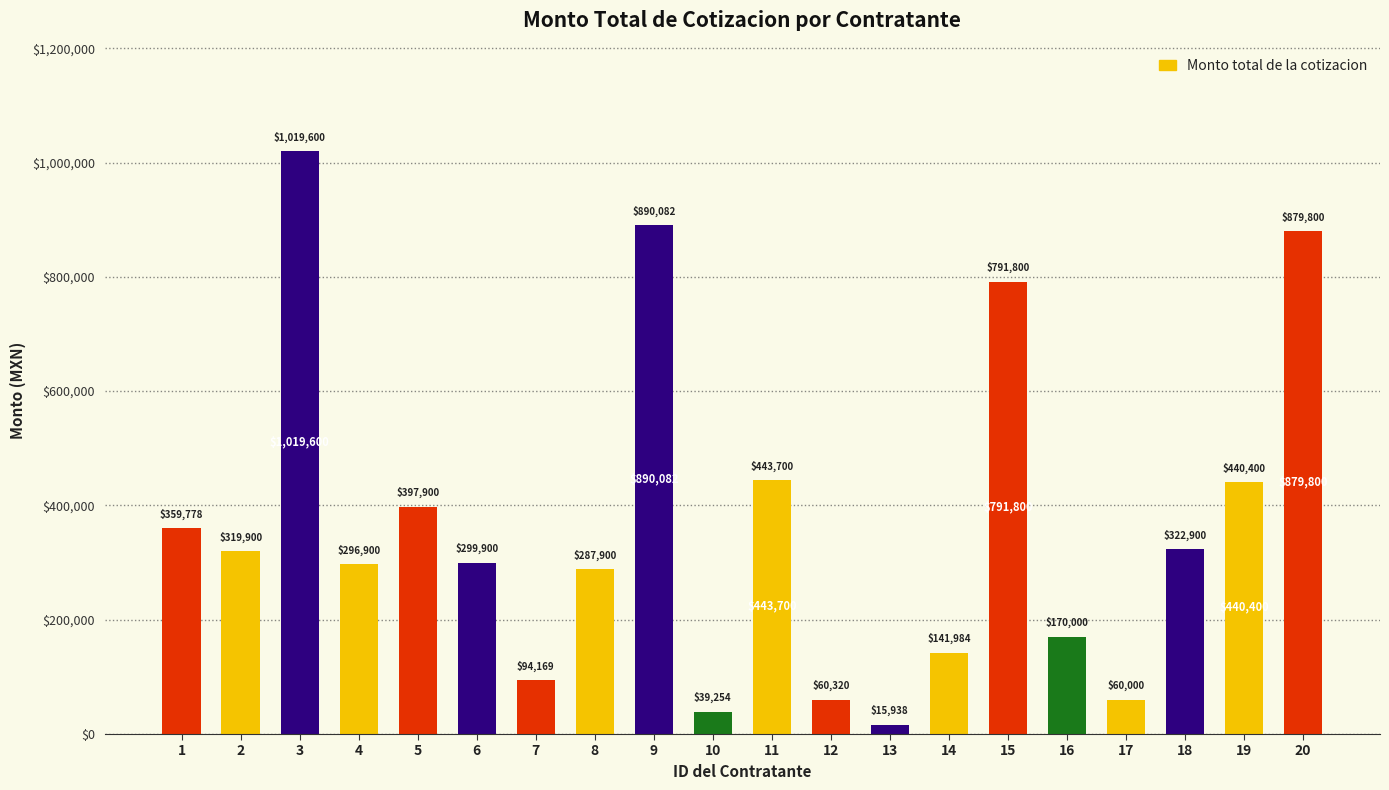

What is the ratio of the value at 20 to the value at 17?

14.7